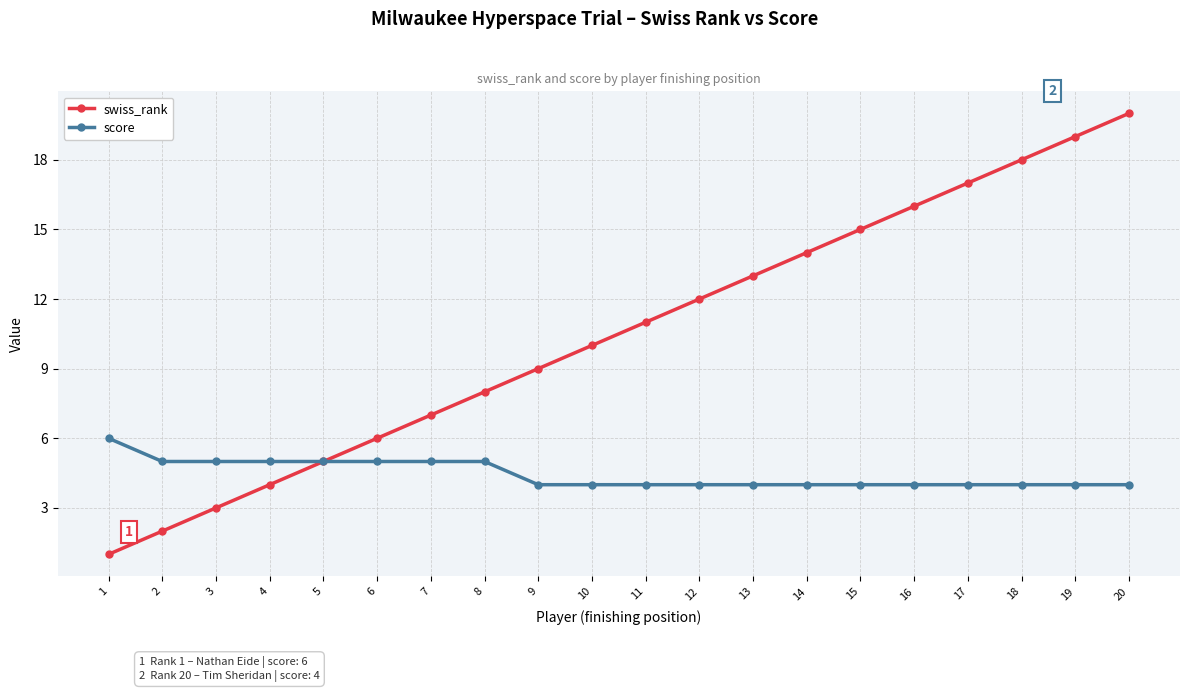

At which category is the sum across all series the highest?

20